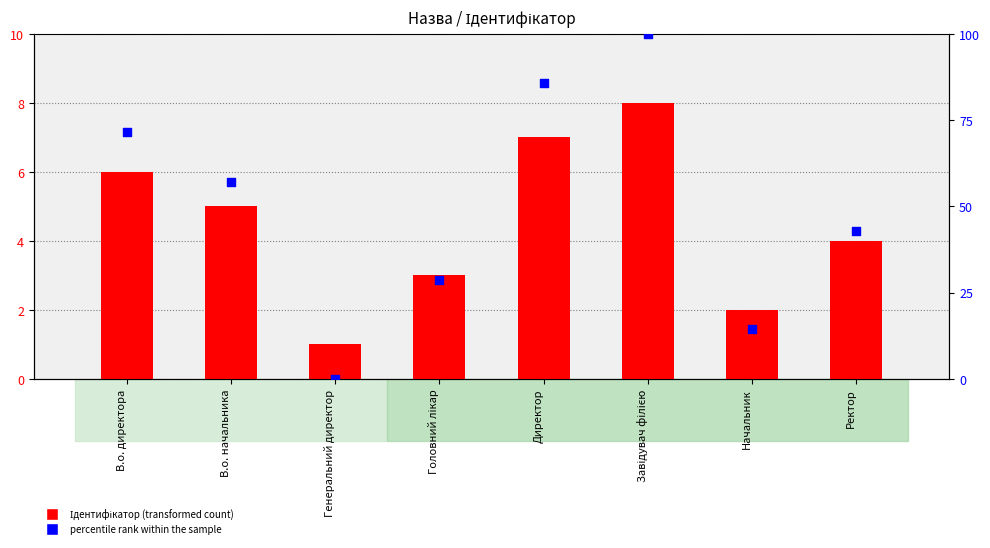

Which series contains the highest Y value?

percentile rank within the sample